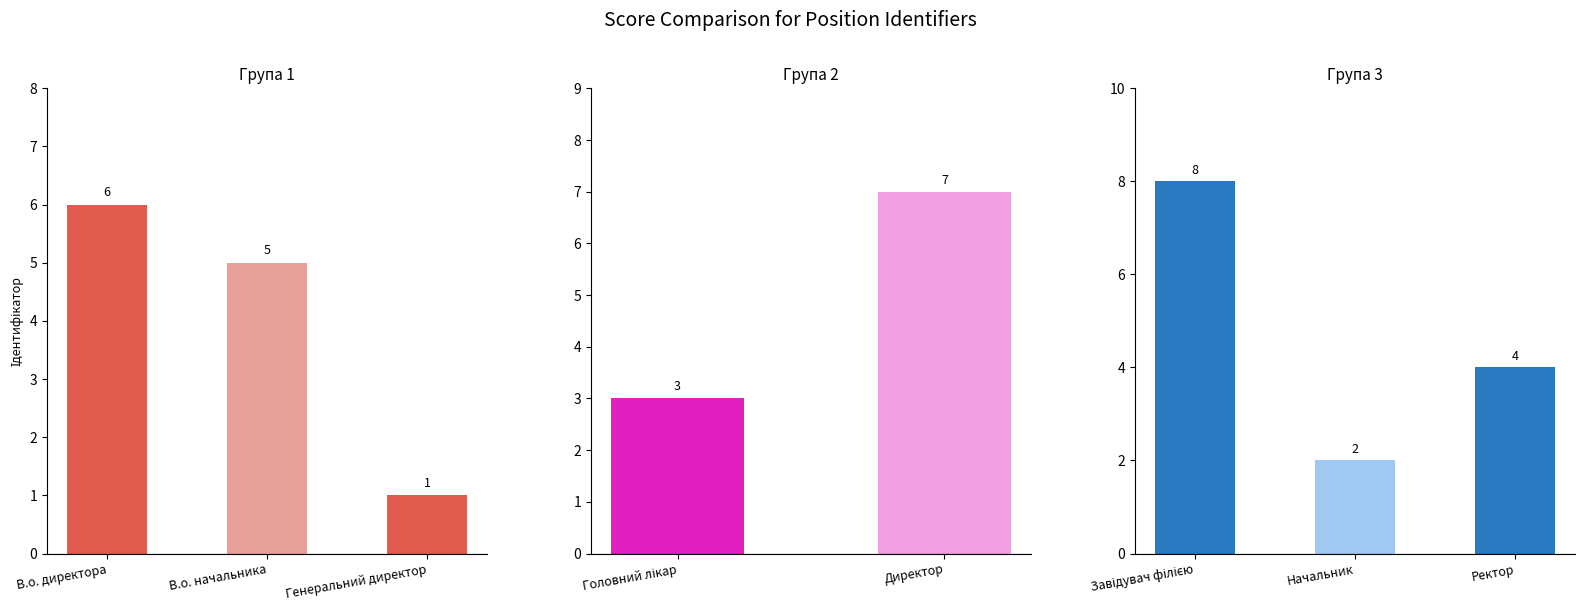

True or false: the data shows 1 at Генеральний директор.

False